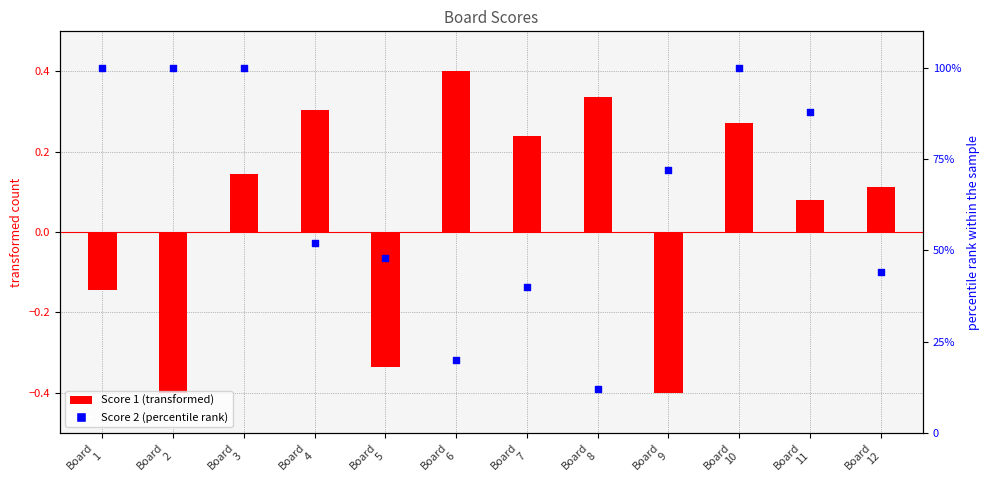

Which series has the largest Y range (max minus min)?

Score 2 (percentile rank)